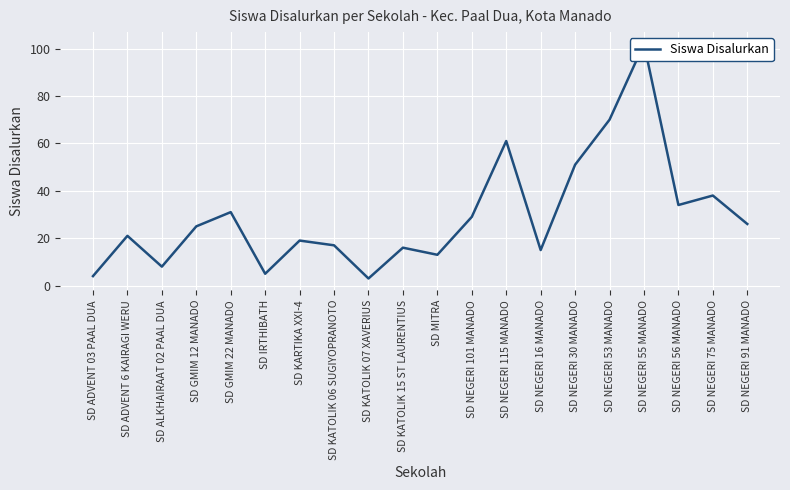

How many data points does each series have?

20